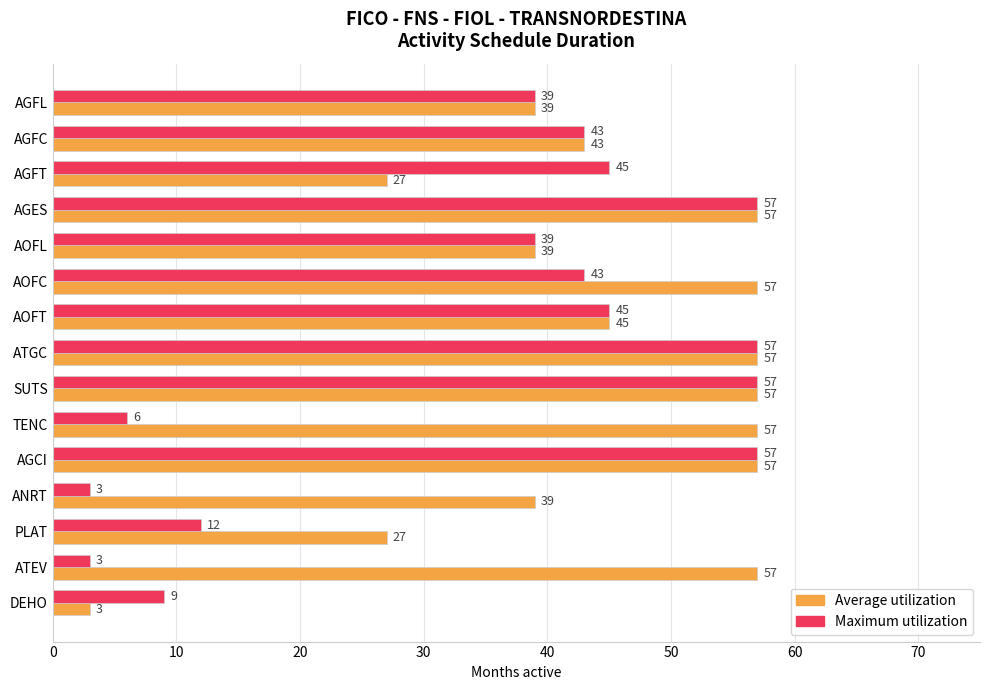

Count the number of categories in the chart.

15